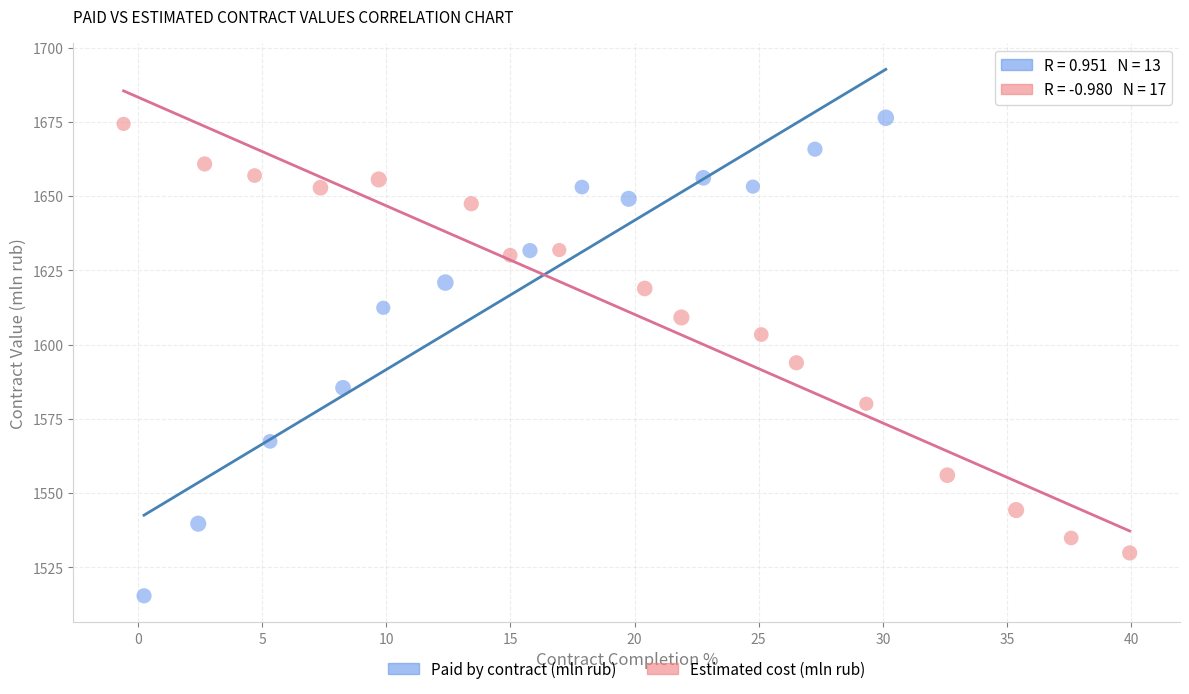

Which series has the widest spread of Y values?

Paid by contract (mln rub)